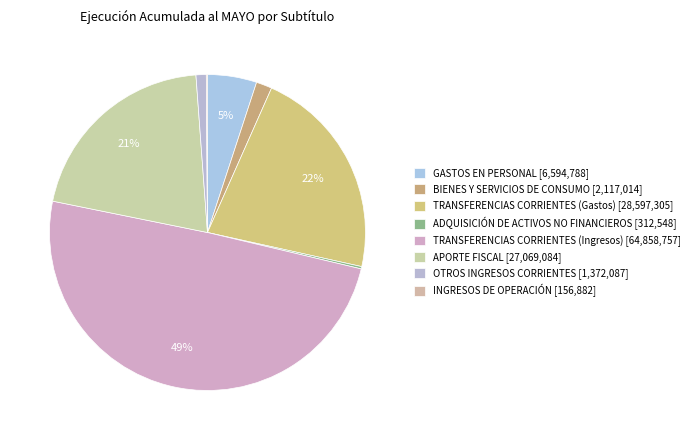

Between TRANSFERENCIAS CORRIENTES (Ingresos) and INGRESOS DE OPERACIÓN, which is larger?

TRANSFERENCIAS CORRIENTES (Ingresos)